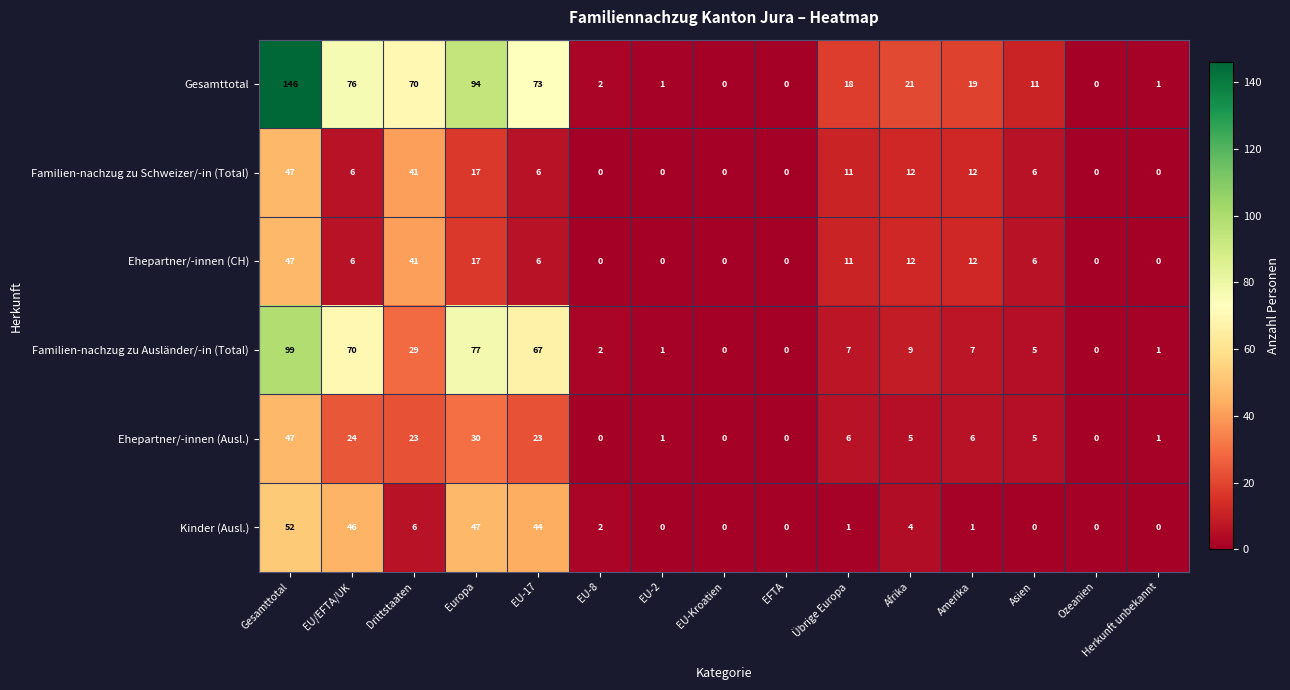

What is the difference between the maximum and minimum values in the Familien-nachzug zu Schweizer/-in (Total) series?

47